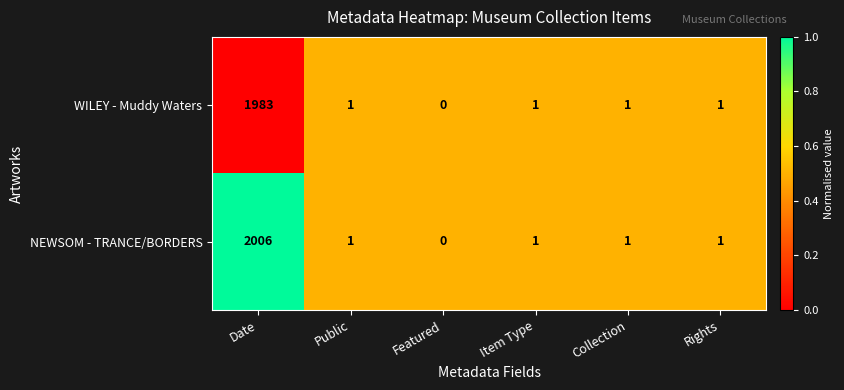

Is it true that WILEY - Muddy Waters equals 1 at Rights?

True